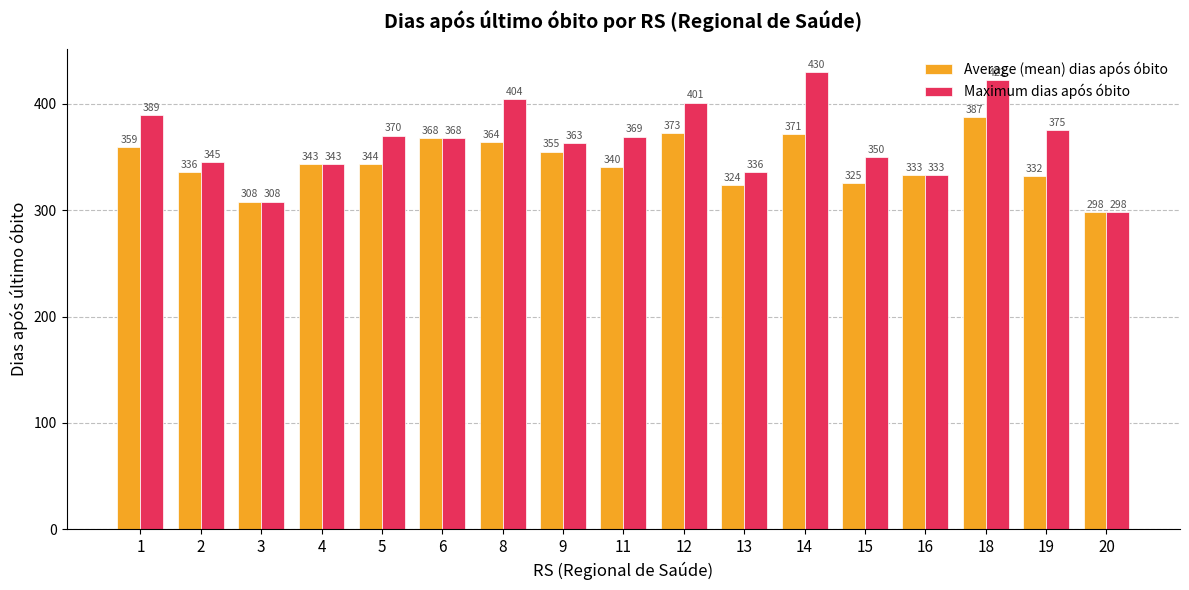

What is the sum of all Average (mean) dias após óbito values?

5859.0